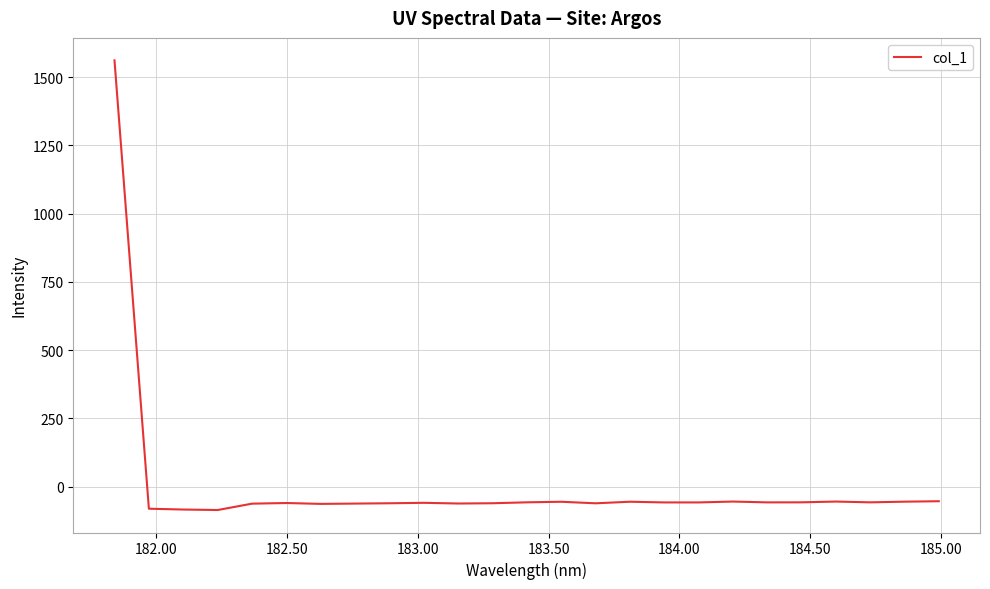

What is the minimum value shown in the chart?

-85.8